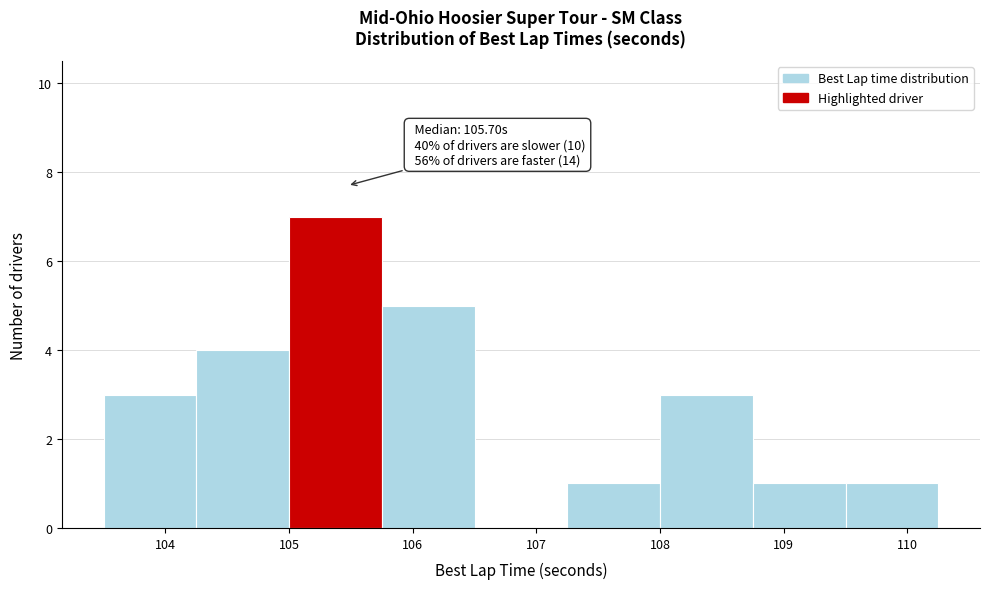

Which range on the x-axis has the tallest bar?

105.00 to 105.75